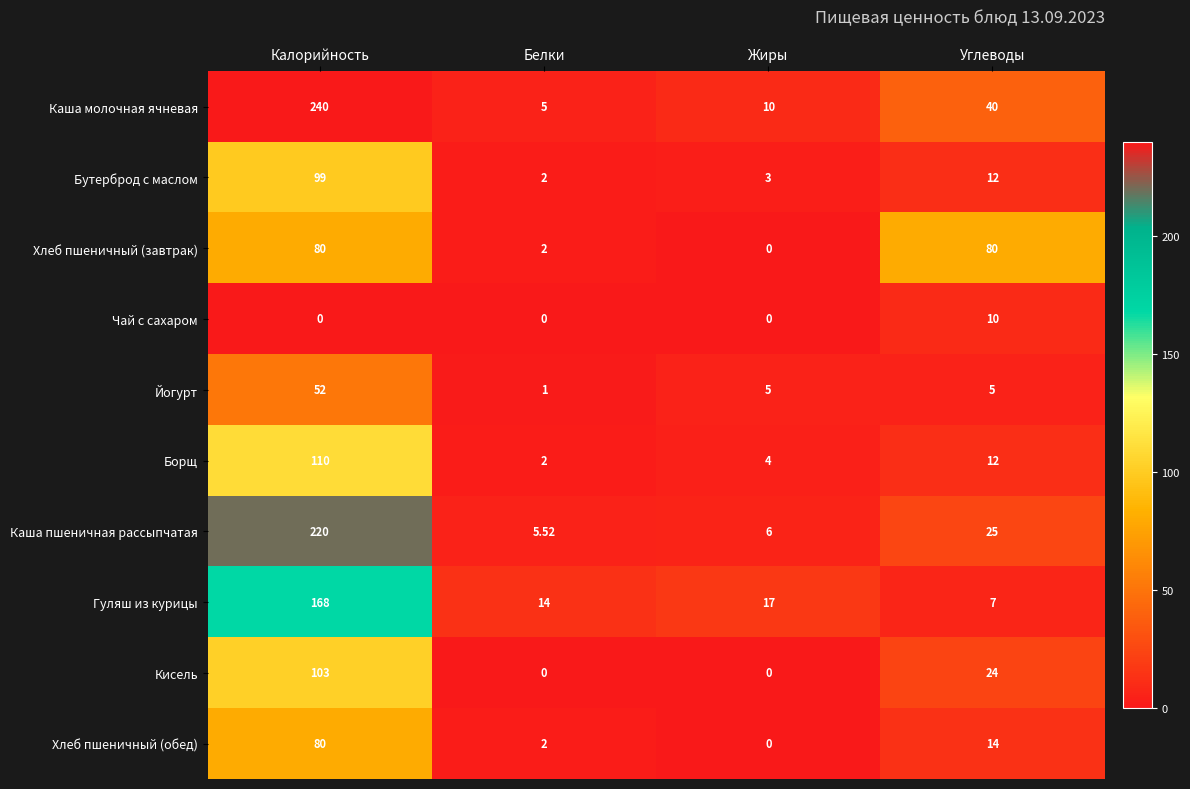

At which label is Бутерброд с маслом closest to 50?

Углеводы